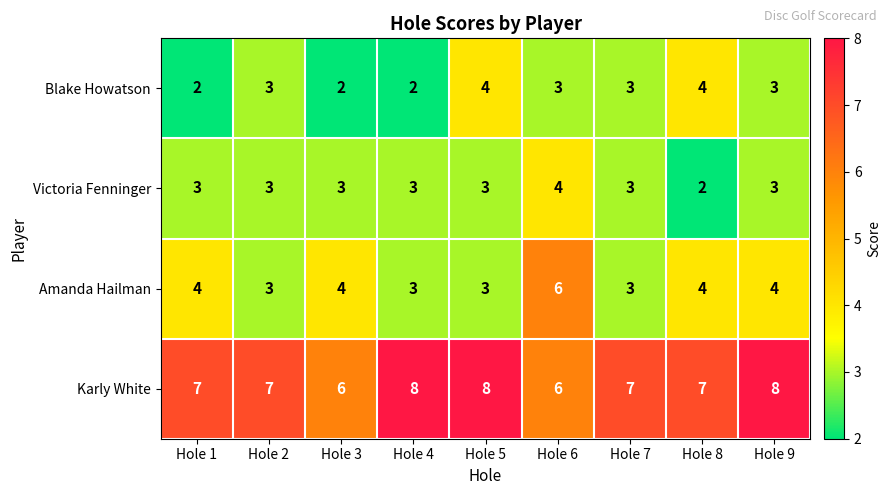

The value of Victoria Fenninger at Hole 6 is 4. True or false?

True